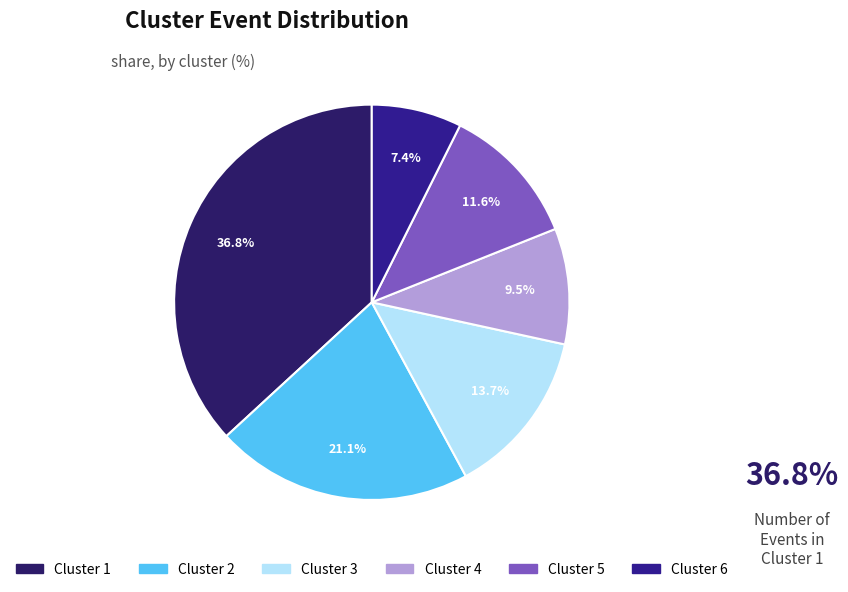

Which has a higher value, Cluster 4 or Cluster 6?

Cluster 4